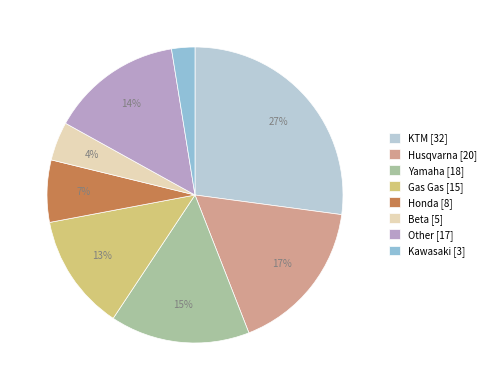

To the nearest percent, what is the difference between the Gas Gas [15] and Husqvarna [20] slice percentages?

4%